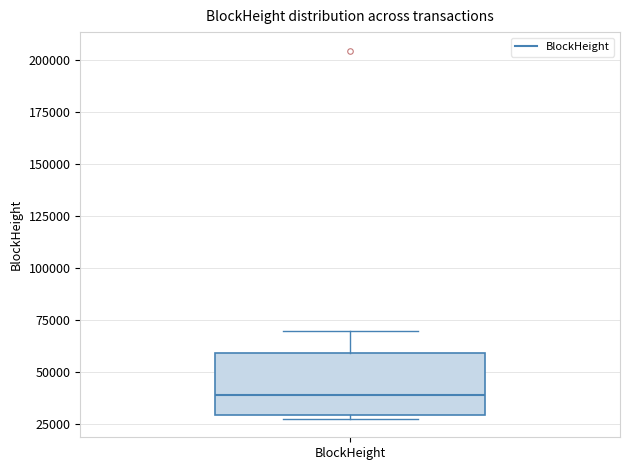

Where is the lower edge of the box for BlockHeight on the y-axis? The values are not printed on the chart, so give them approximately, as read against the axis.

30000